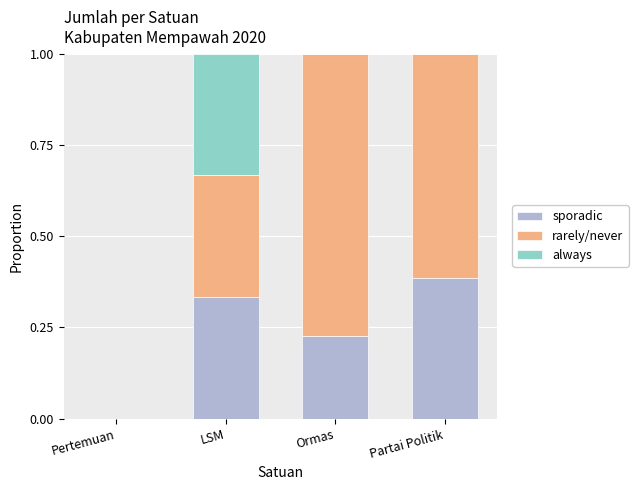

The value of sporadic at Pertemuan is -0.3. True or false?

False